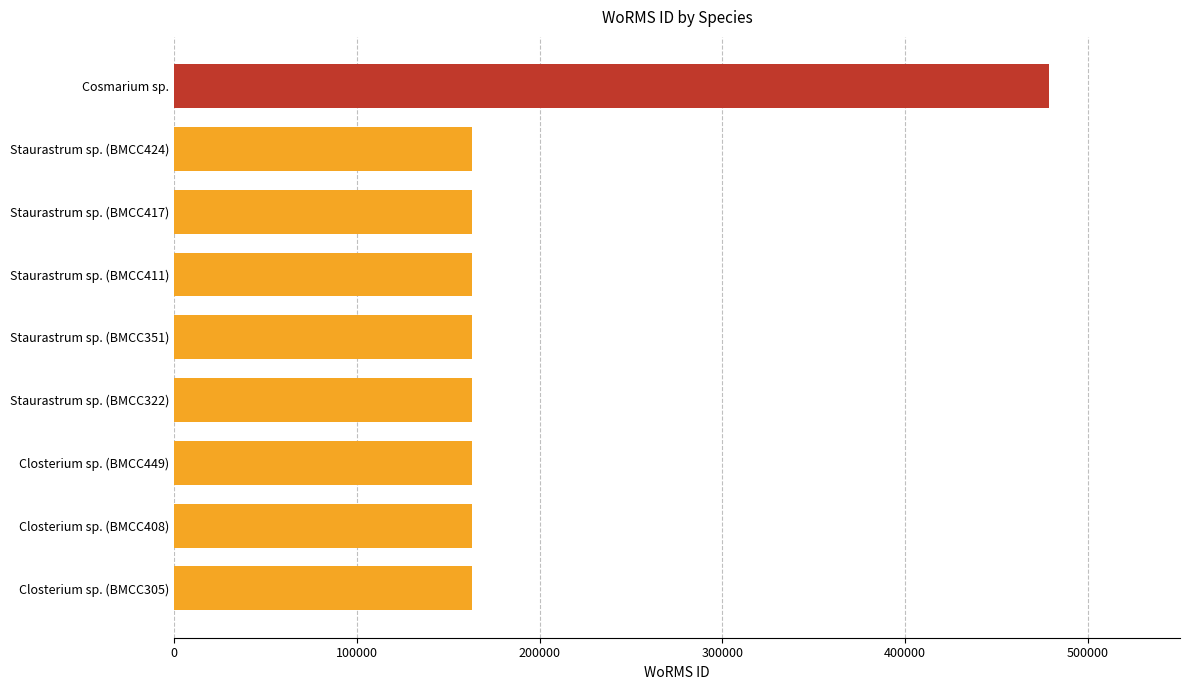

What is the smallest value displayed?

162725